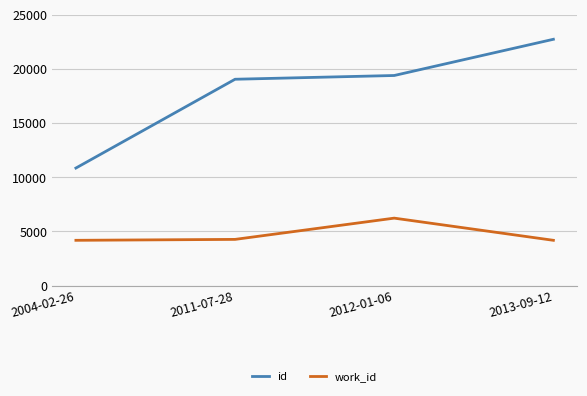

What is the difference between the id values at 2004-02-26 and 2012-01-06?

8540